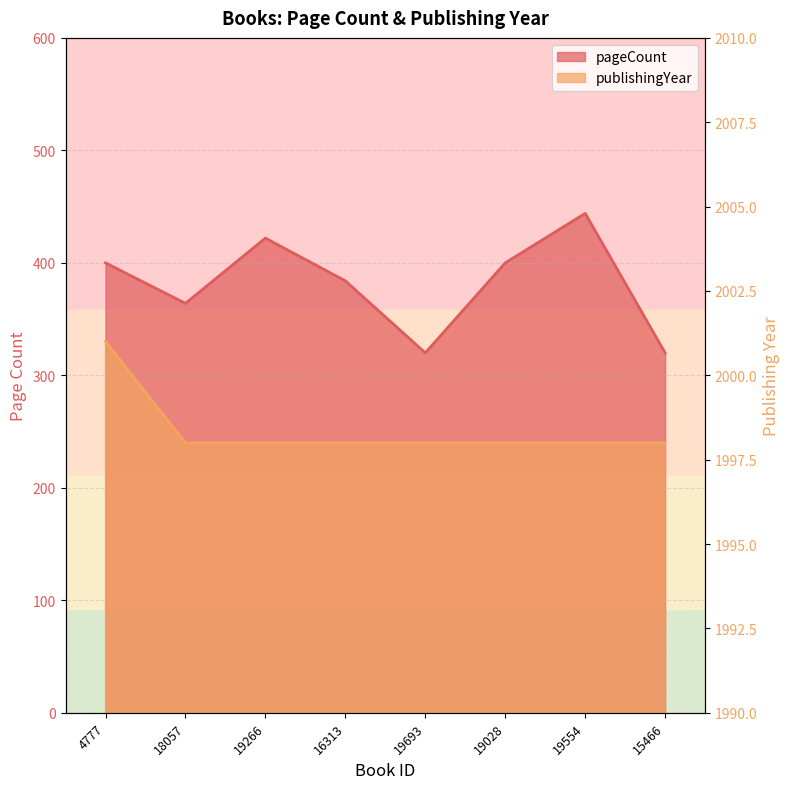

Reading left to right, extract all data points from this chart.

pageCount: 4777=400	18057=364	19266=422	16313=384	19693=320	19028=400	19554=444	15466=320
publishingYear: 4777=2001	18057=1998	19266=1998	16313=1998	19693=1998	19028=1998	19554=1998	15466=1998